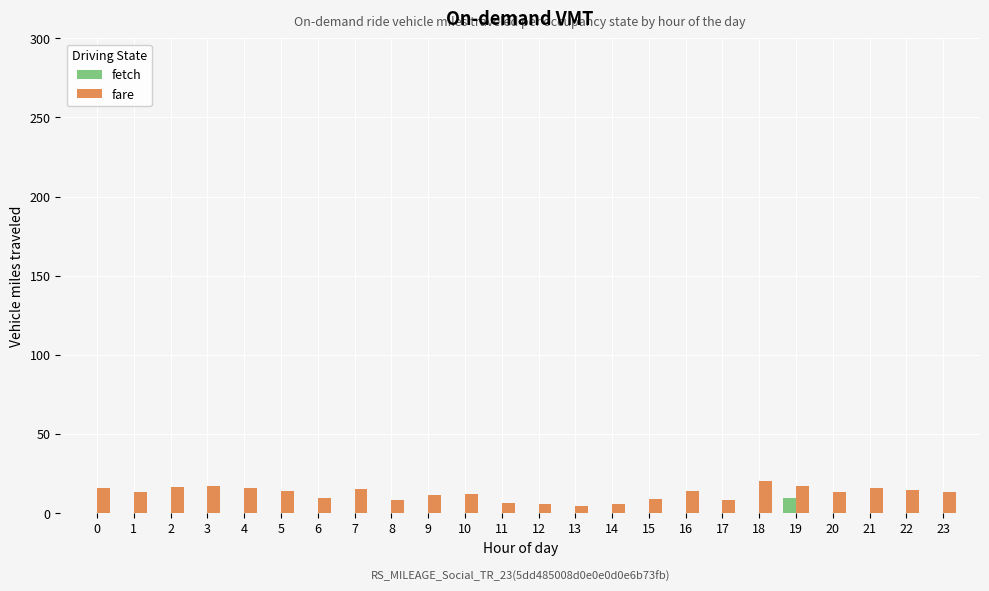

Does the chart contain stacked bars?

No